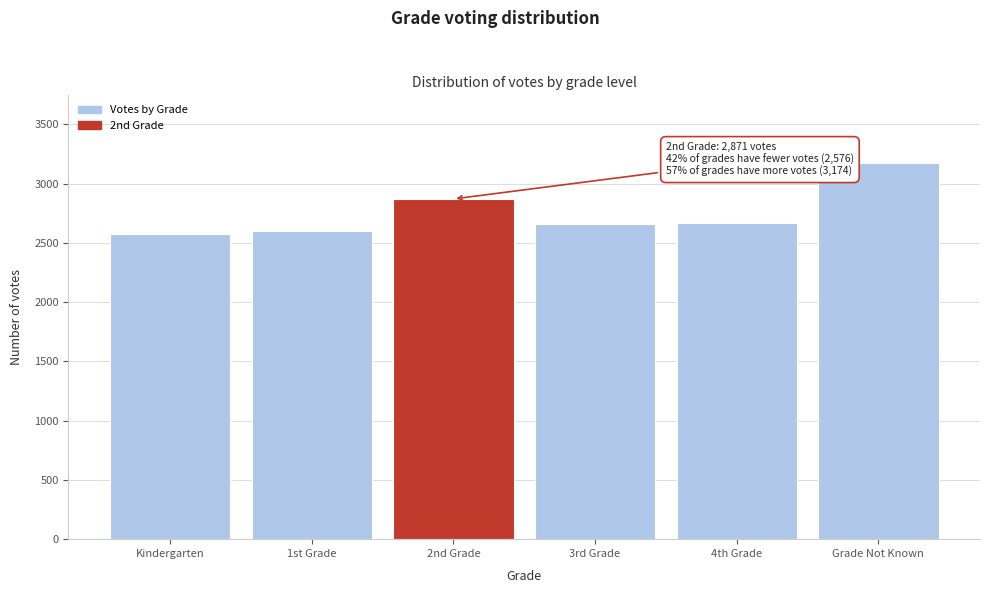

What is the ratio of the value at Kindergarten to the value at 2nd Grade?

0.9